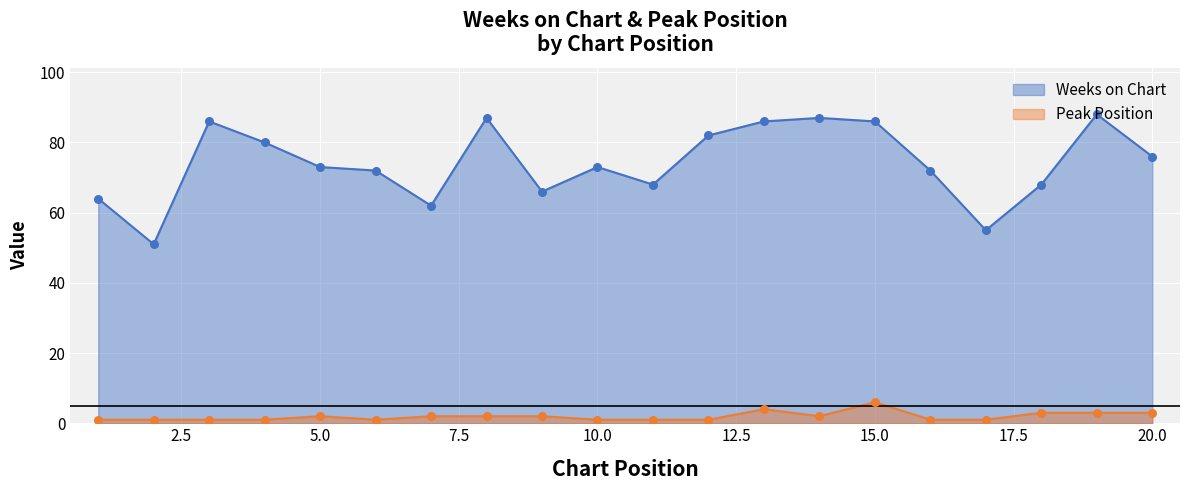

Which series has the largest total across all categories?

Weeks on Chart